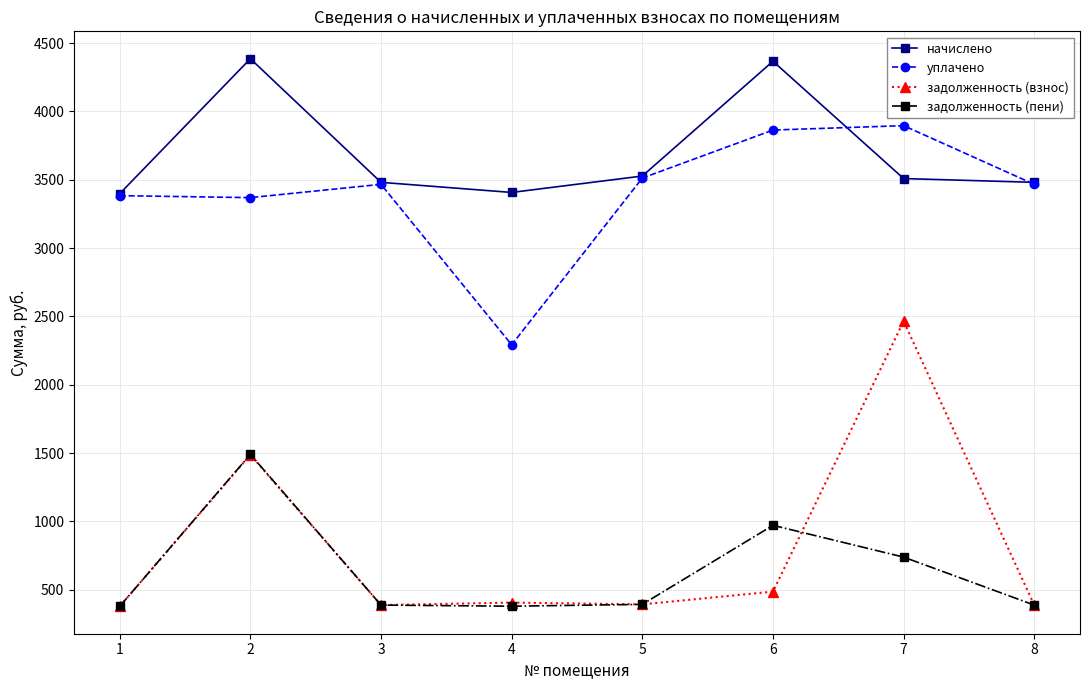

Is it true that задолженность (взнос) equals 241.7 at 3?

False